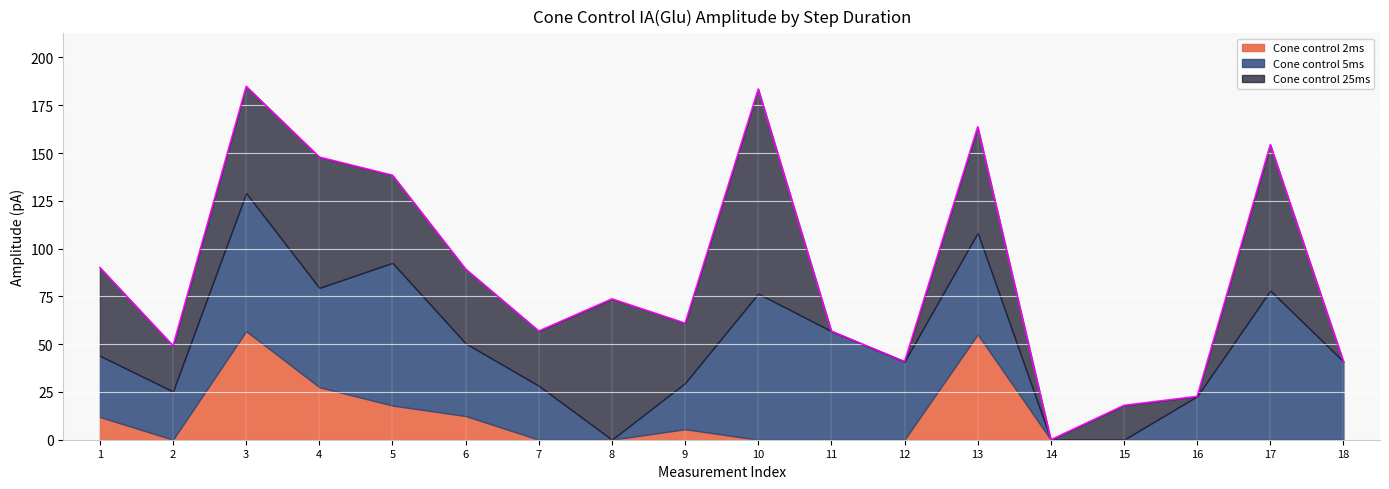

In Cone control 25ms, how many points are higher than both neighbors (excluding endpoints)?

6